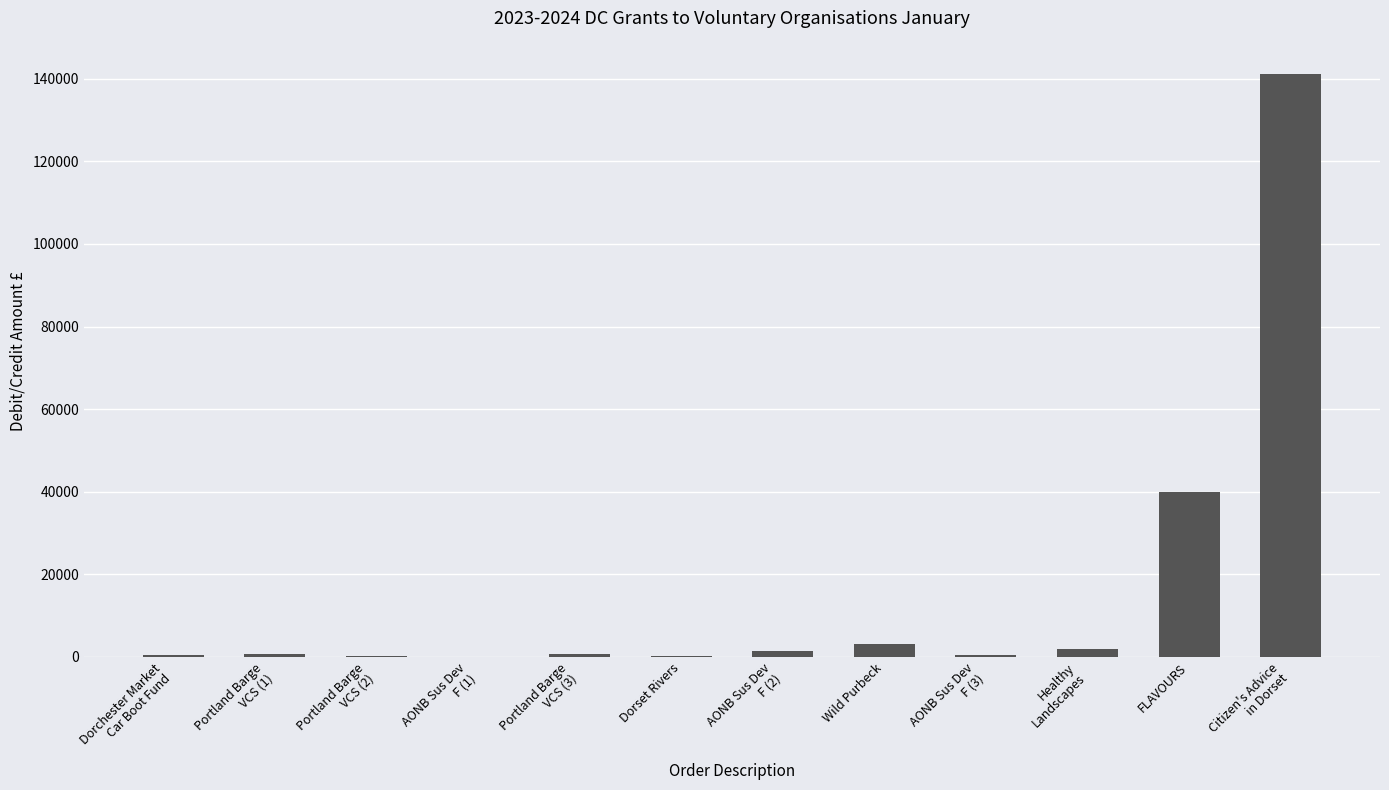

Between Citizen's Advice
in Dorset and AONB Sus Dev
F (3), which is larger?

Citizen's Advice
in Dorset